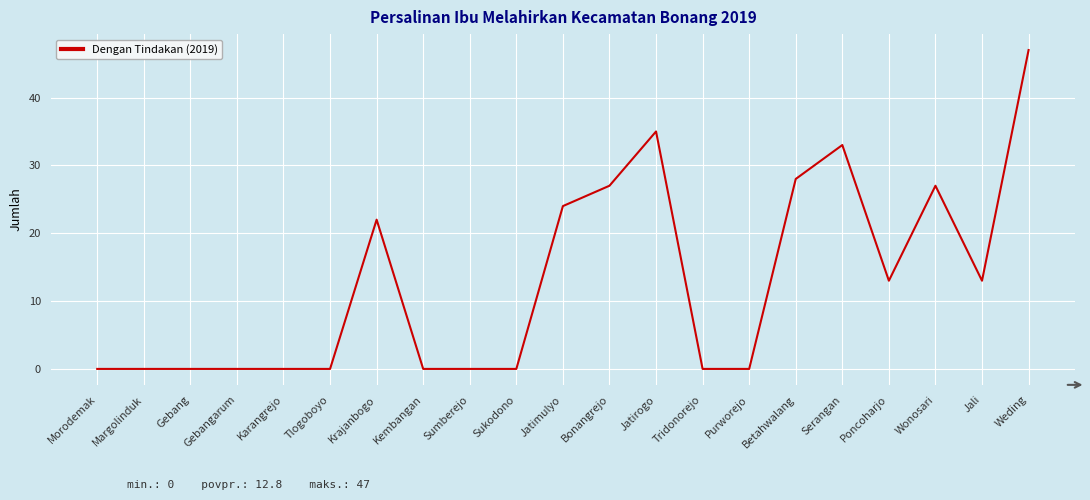

Which category has the highest value across all series?

Weding